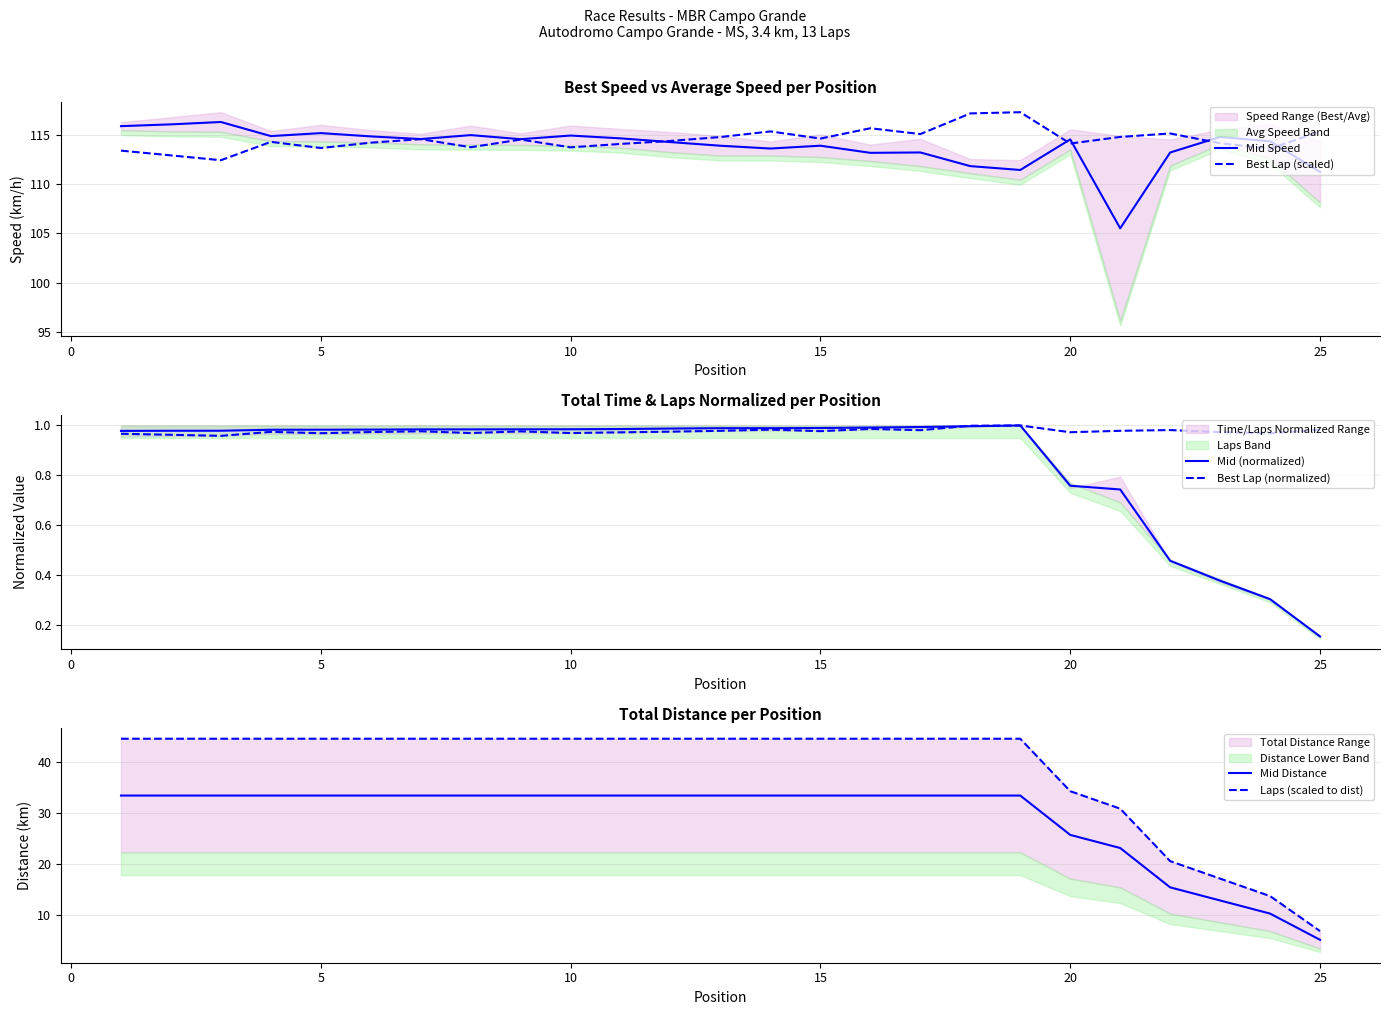

The value of Mid Speed at 25 is 61.5. True or false?

False